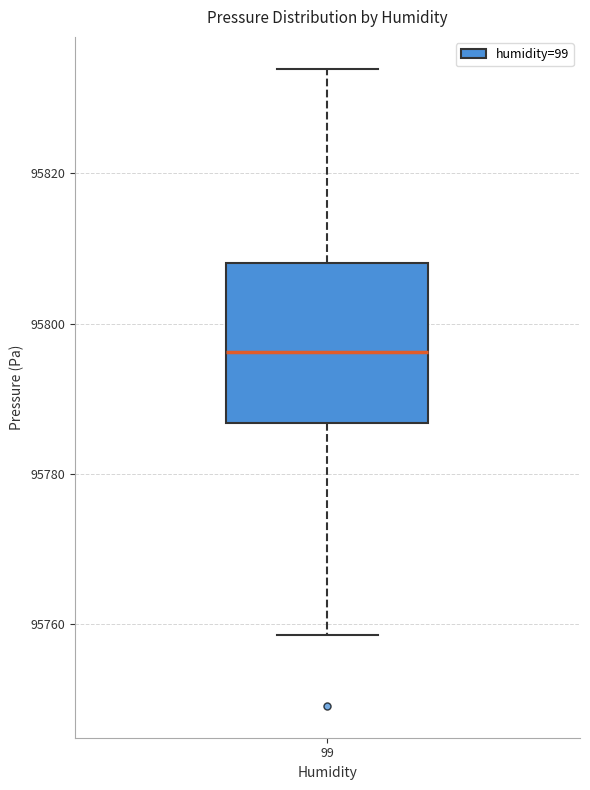

Read this box plot against the y-axis: the position of the median line, the range covered by the box, and the ends of both whiskers. The values are not printed on the chart, so give them approximately, as read against the axis.

median 95796, box 95786 to 95808, whiskers 95758 to 95834